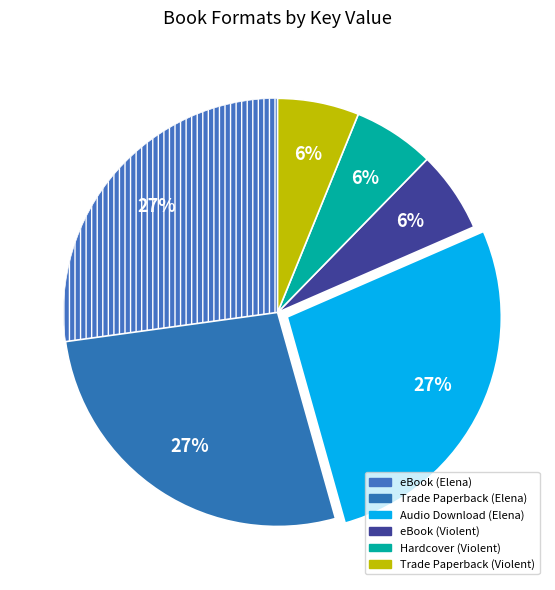

How many slices are in this pie chart?

6